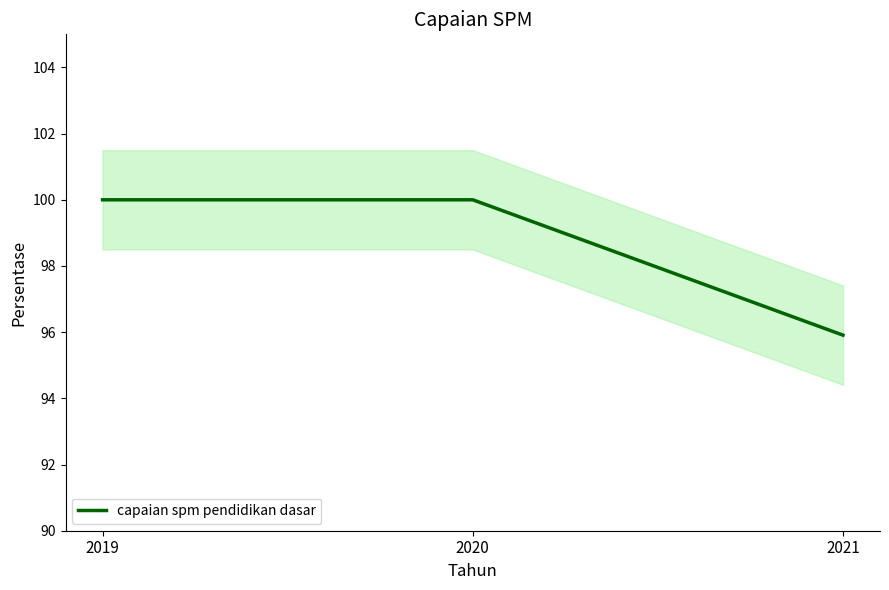

List the labels in order of value, smallest first.

2021, 2019, 2020